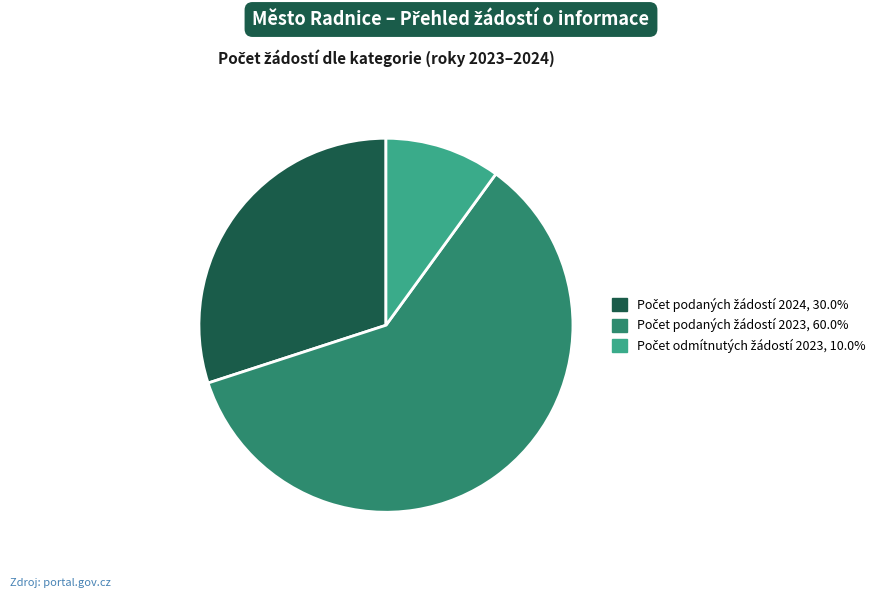

Is there any slice that represents more than half of the pie?

Yes